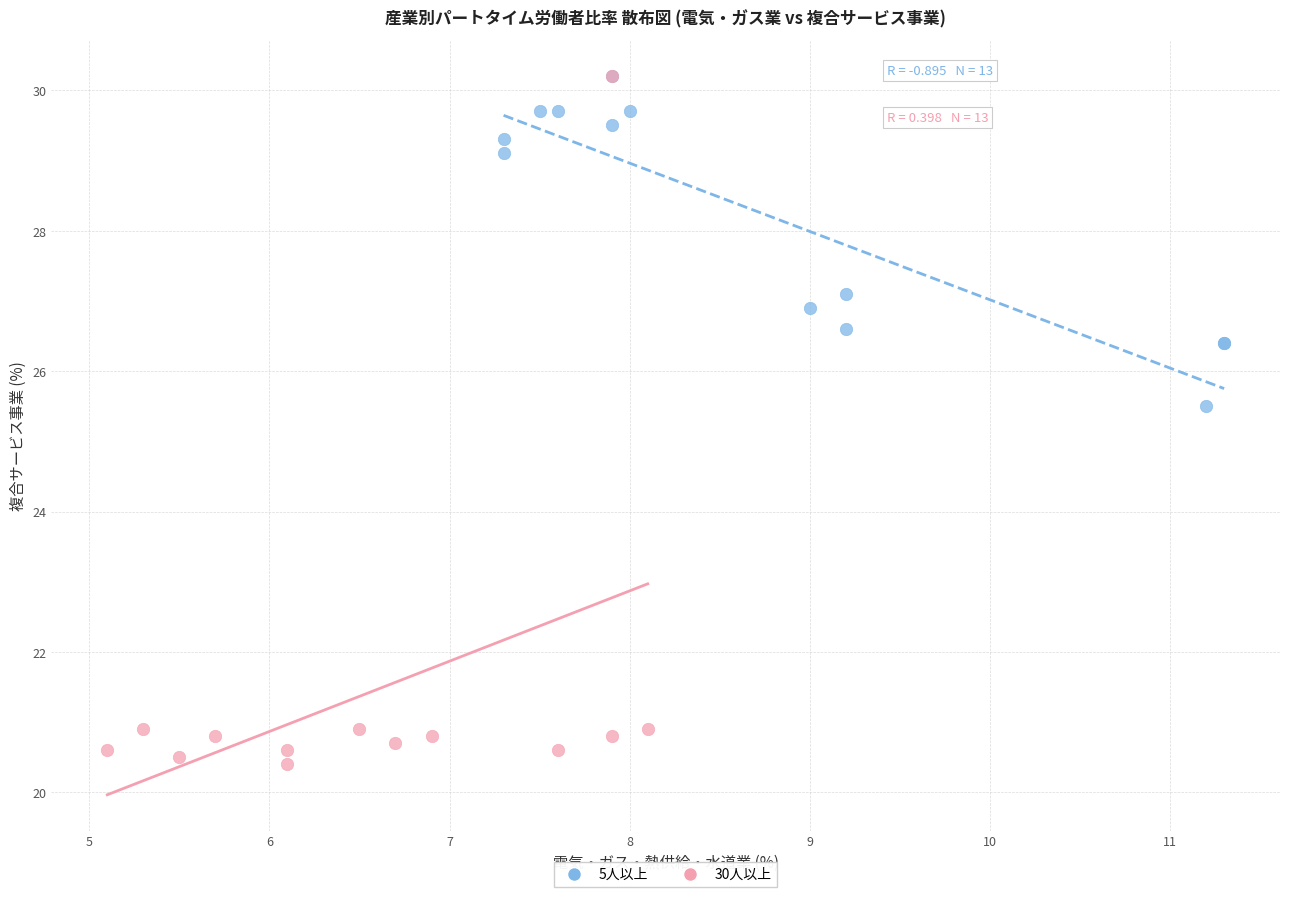

What are all the series names shown in the legend?

5人以上, 30人以上